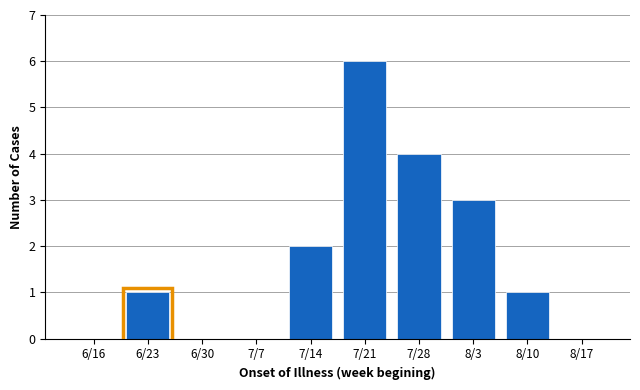

Reading left to right, what are all the values shown in this chart?

6/16=0	6/23=1	6/30=0	7/7=0	7/14=2	7/21=6	7/28=4	8/3=3	8/10=1	8/17=0